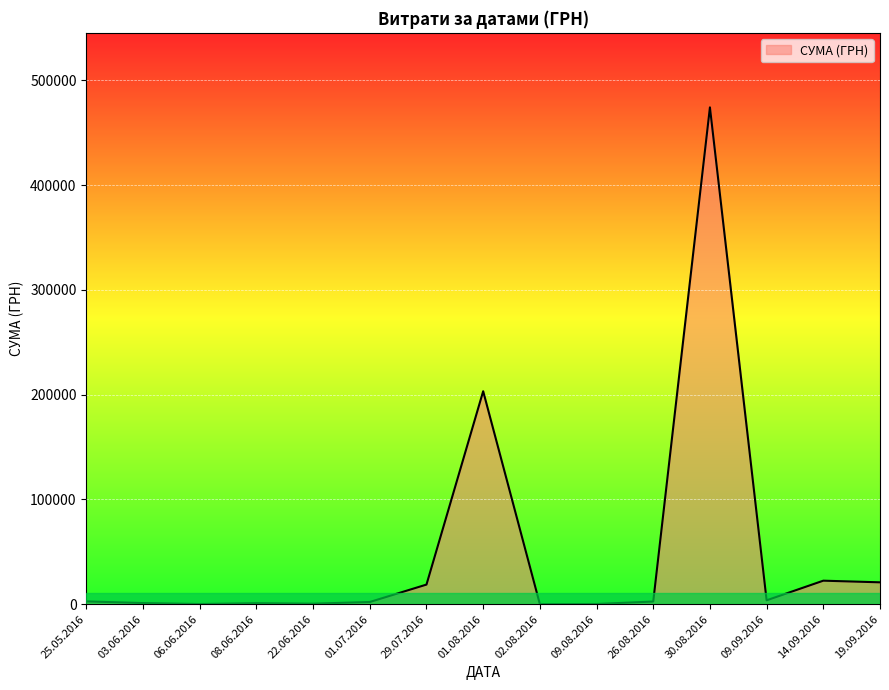

Read the value at 09.09.2016.

3660.6